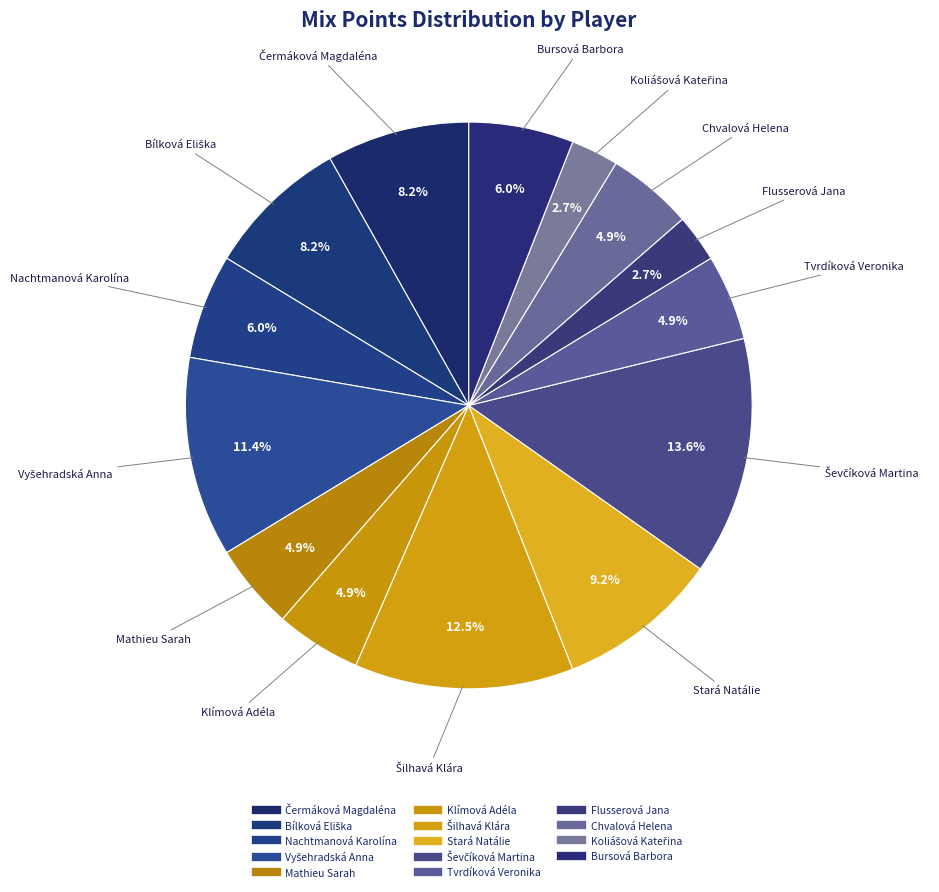

To the nearest percent, what portion does Bursová Barbora represent?

6%